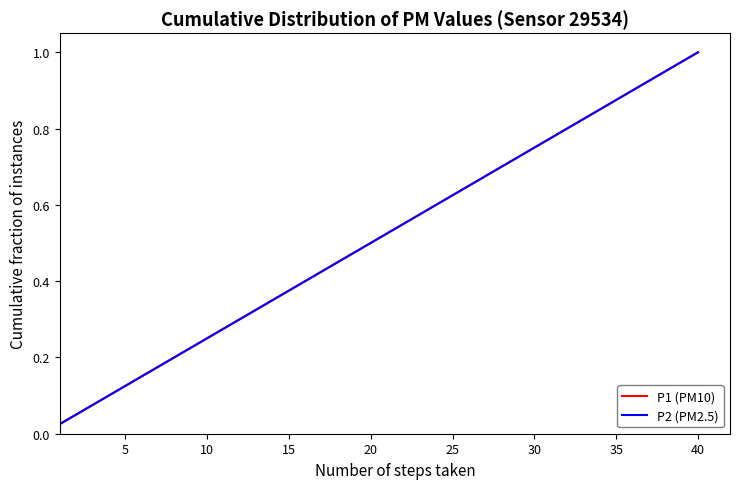

Reading left to right, what are all the values shown in this chart?

P1 (PM10): 0.0	0.1	0.1	0.1	0.1	0.1	0.2	0.2	0.2	0.2	0.3	0.3	0.3	0.3	0.4	0.4	0.4	0.5	0.5	0.5	0.5	0.6	0.6	0.6	0.6	0.7	0.7	0.7	0.7	0.8	0.8	0.8	0.8	0.8	0.9	0.9	0.9	0.9	1.0	1.0
P2 (PM2.5): 0.0	0.1	0.1	0.1	0.1	0.1	0.2	0.2	0.2	0.2	0.3	0.3	0.3	0.3	0.4	0.4	0.4	0.5	0.5	0.5	0.5	0.6	0.6	0.6	0.6	0.7	0.7	0.7	0.7	0.8	0.8	0.8	0.8	0.8	0.9	0.9	0.9	0.9	1.0	1.0